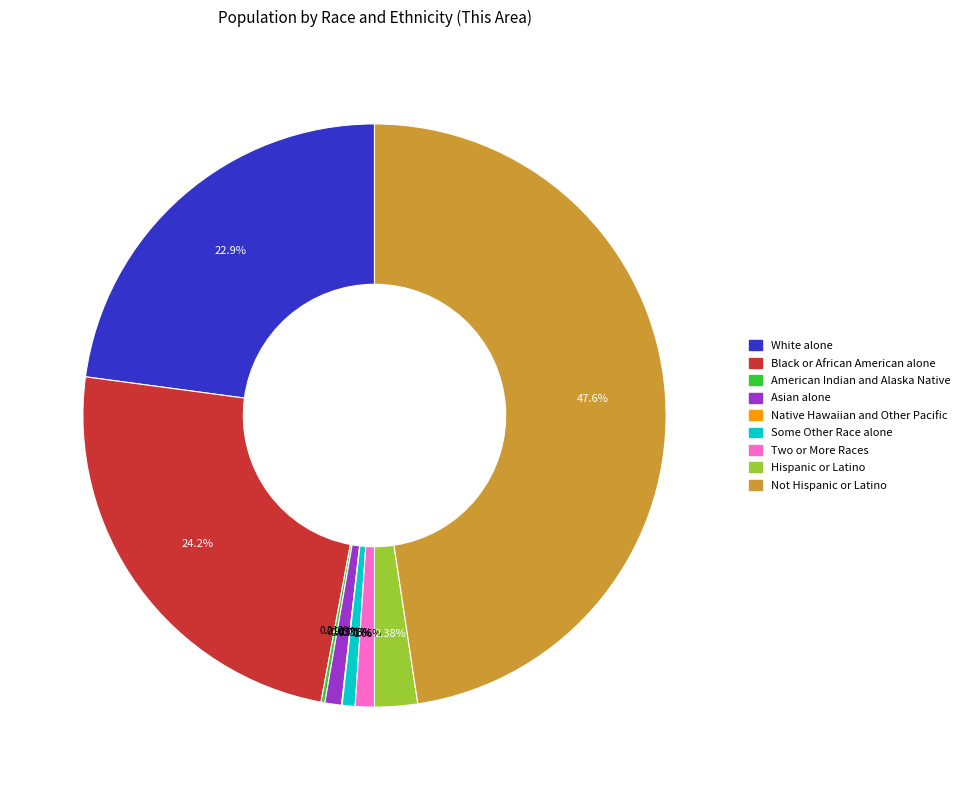

Combined, do Asian alone and Some Other Race alone account for over 50%?

No